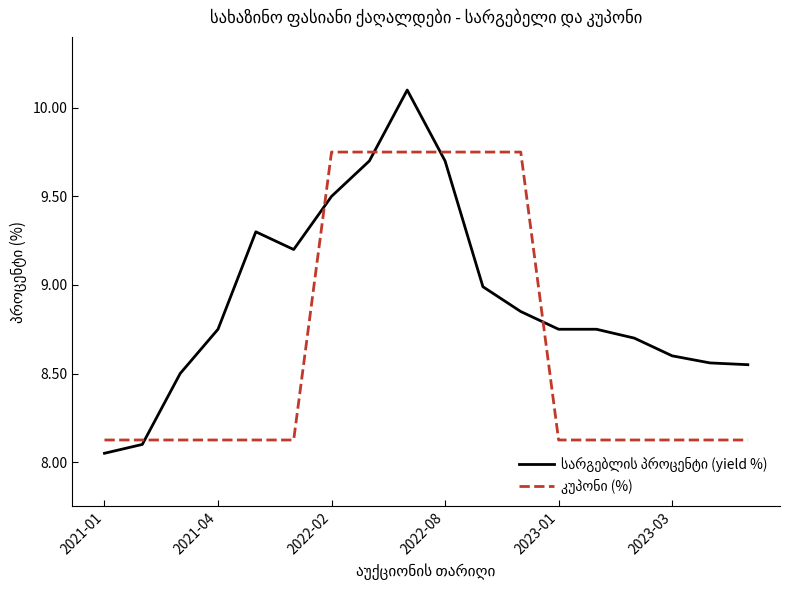

What is the spread (max minus min) of values at 2021-04?

0.6